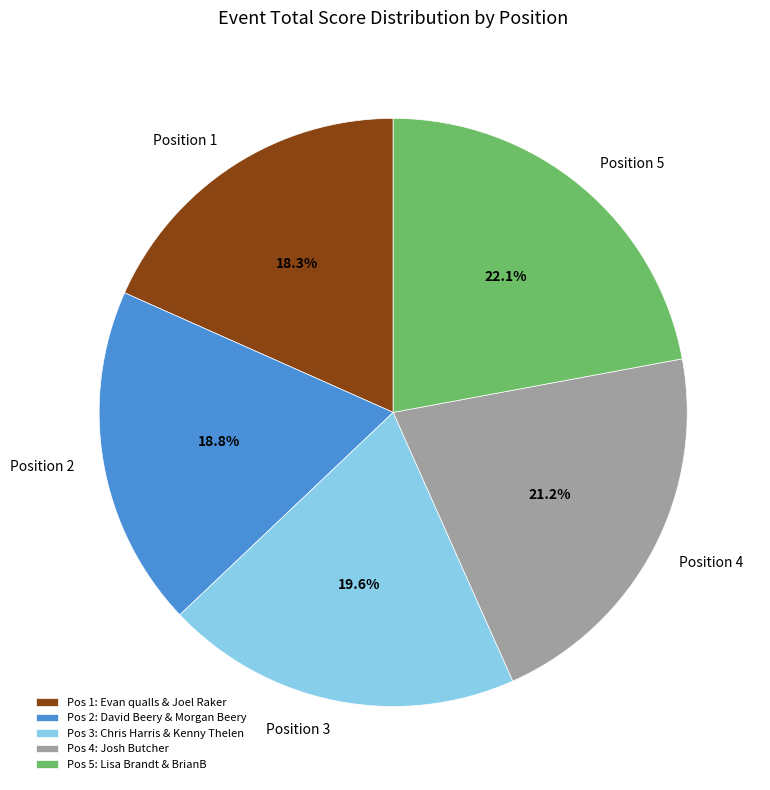

What percentage do Position 1 and Position 2 together represent?

37.1%